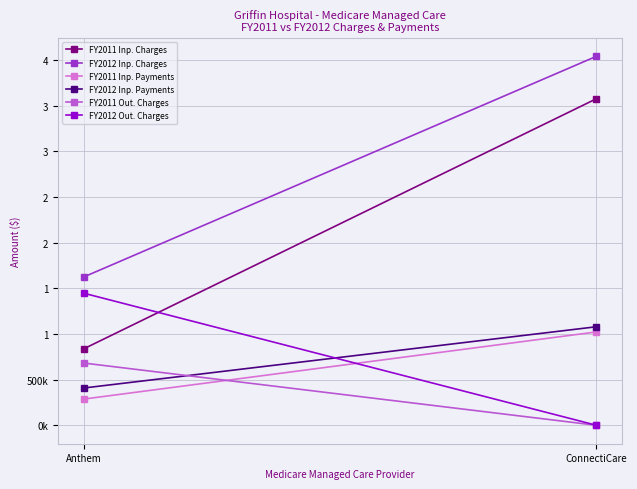

At which category is the sum across all series the highest?

ConnectiCare